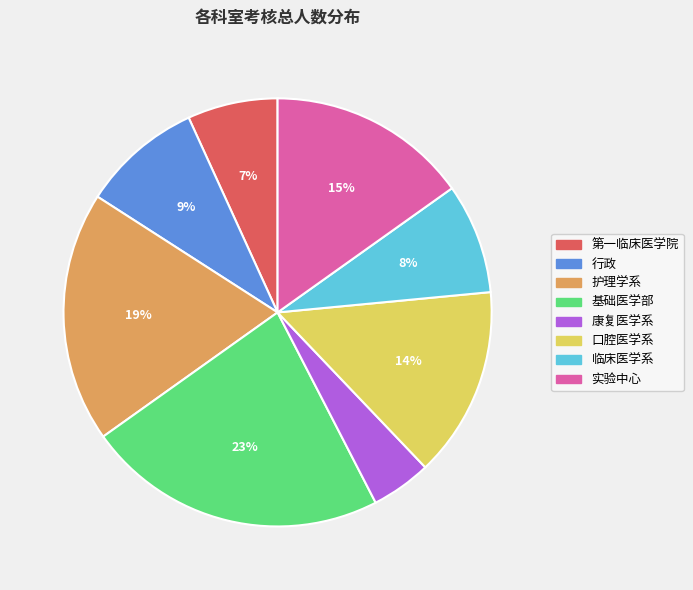

The 临床医学系 slice represents 8% of the pie. True or false?

True